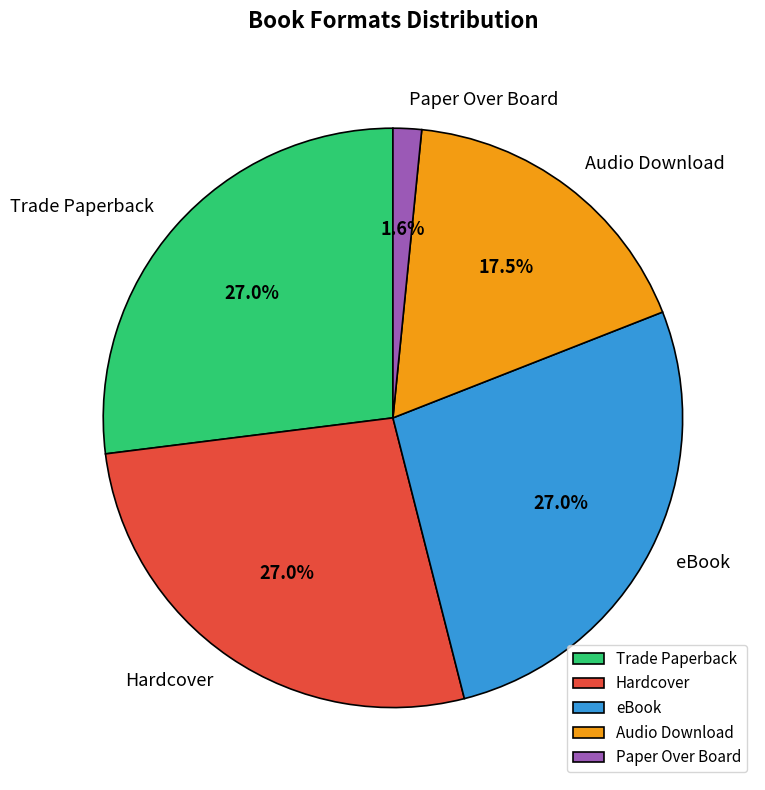

Do Audio Download and Hardcover together represent more than half of the pie?

No